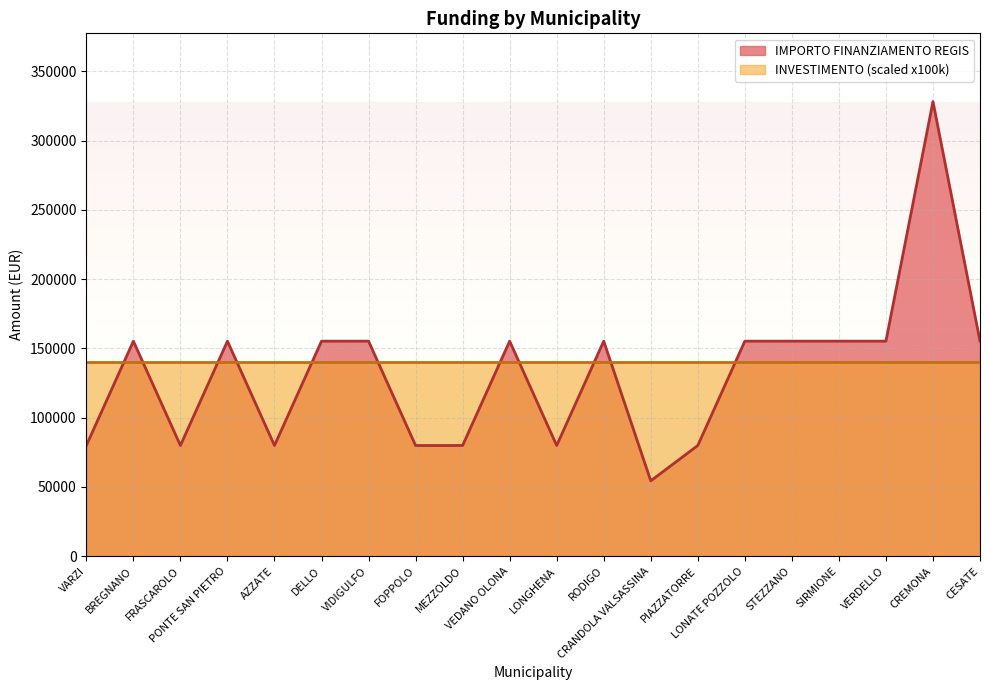

What is the difference between the values at VIDIGULFO and AZZATE?

75312